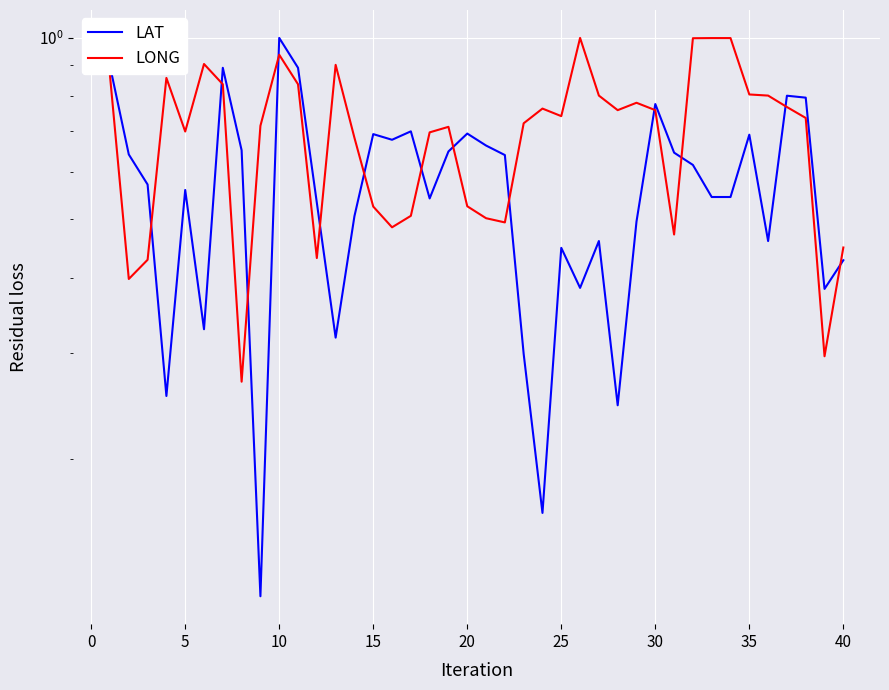

How many intersections are there between LONG and LAT?

13